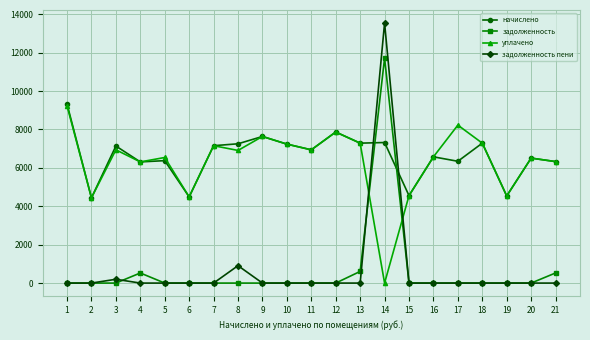

The начислено series shows 10781.8 at 9. True or false?

False